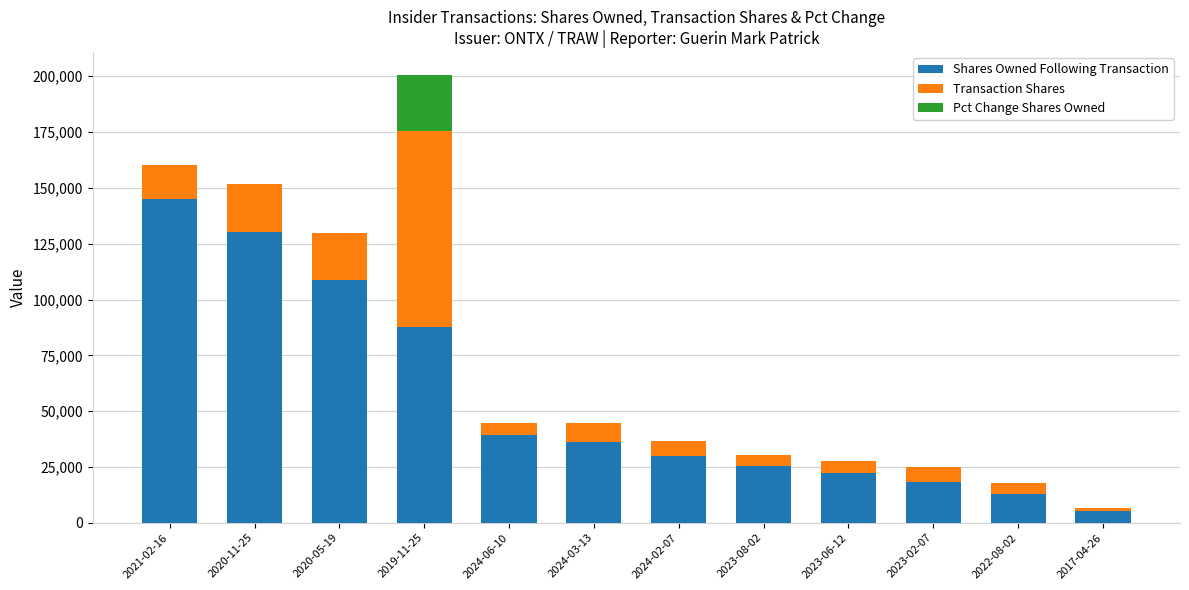

Where is Shares Owned Following Transaction nearest to the value 75184?

2019-11-25